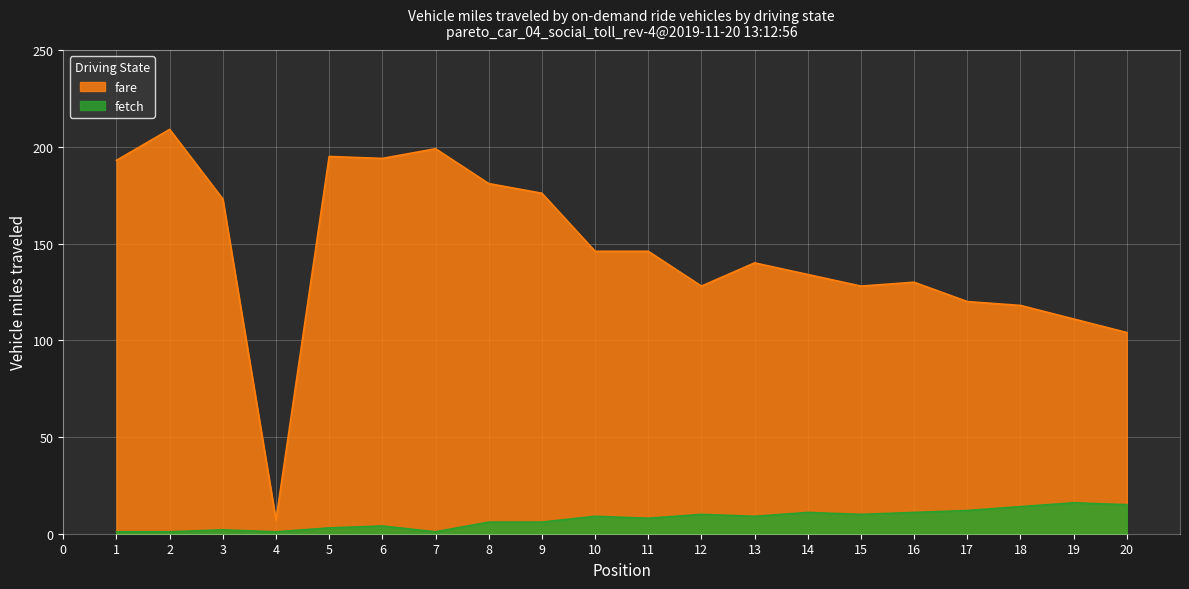

What is the difference between the maximum and minimum values in the Weeks on Chart series?

202